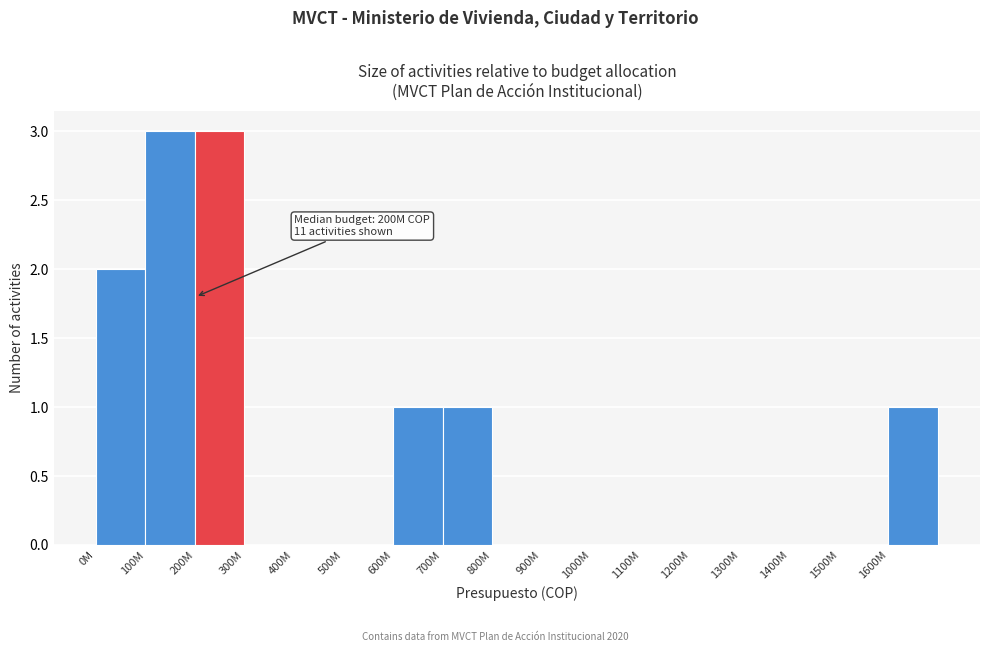

Reading left to right, list all the values displayed in this chart.

0M=2	100M=3	200M=3	300M=0	400M=0	500M=0	600M=1	700M=1	800M=0	900M=0	1000M=0	1100M=0	1200M=0	1300M=0	1400M=0	1500M=0	1600M=1